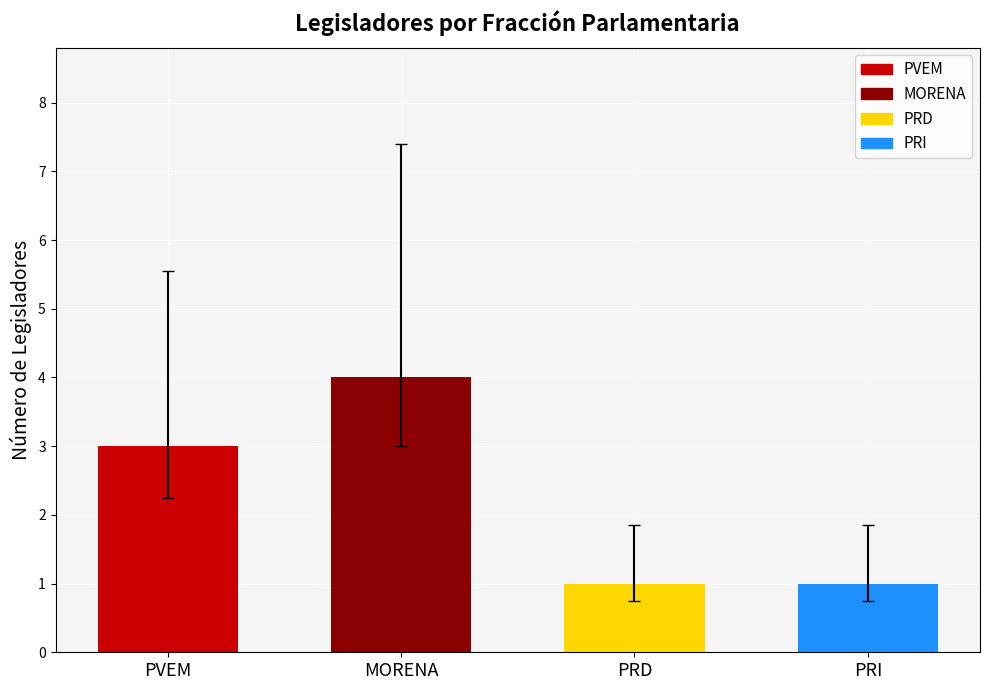

The value at PRD is 0. True or false?

False